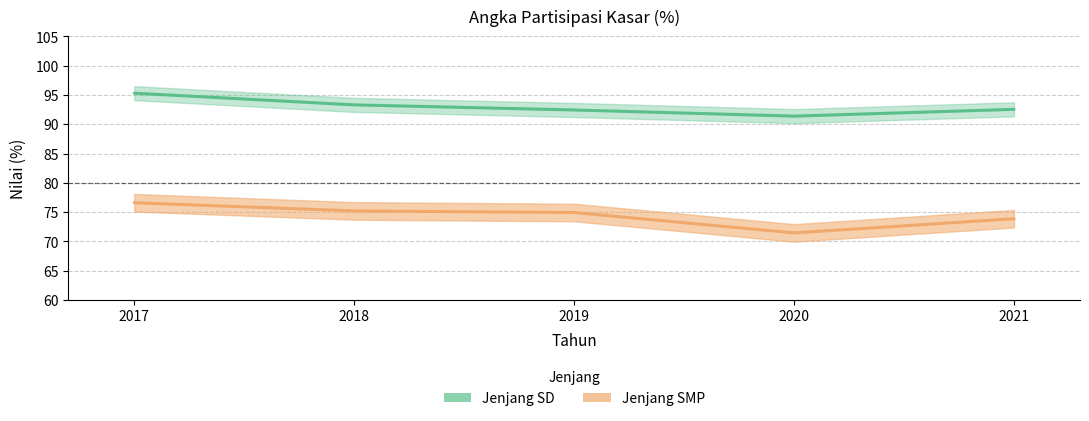

What is the smallest value displayed?

71.5